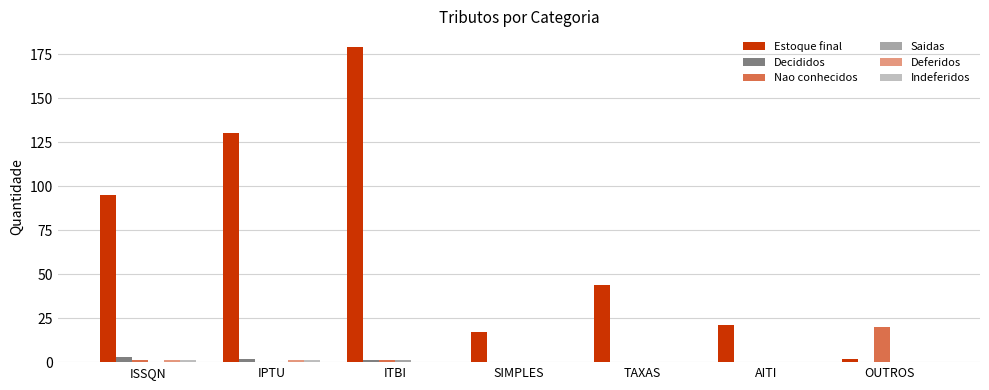

What is the difference between the maximum and minimum values in the Nao conhecidos series?

20